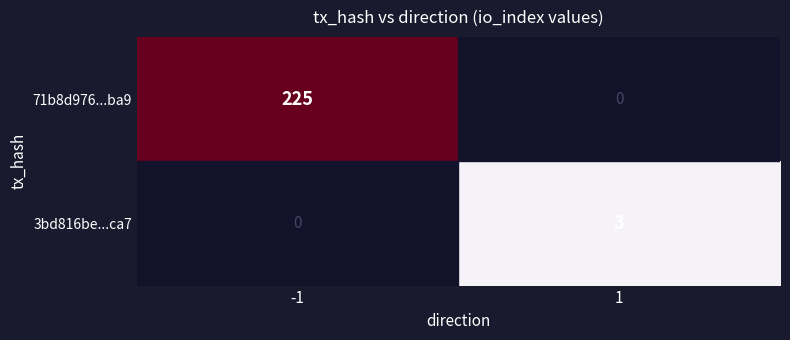

How many distinct data groups are displayed?

2